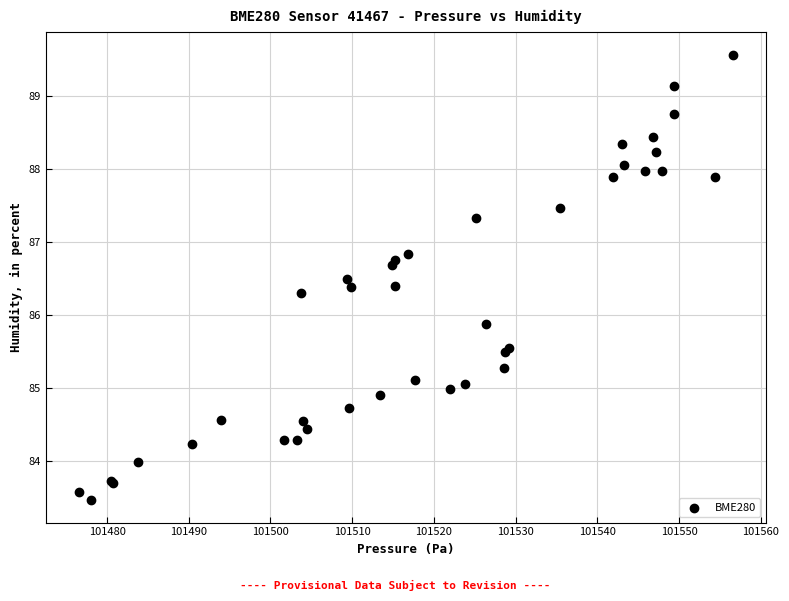

What Y value in the scatter plot is closest to 86?

85.9